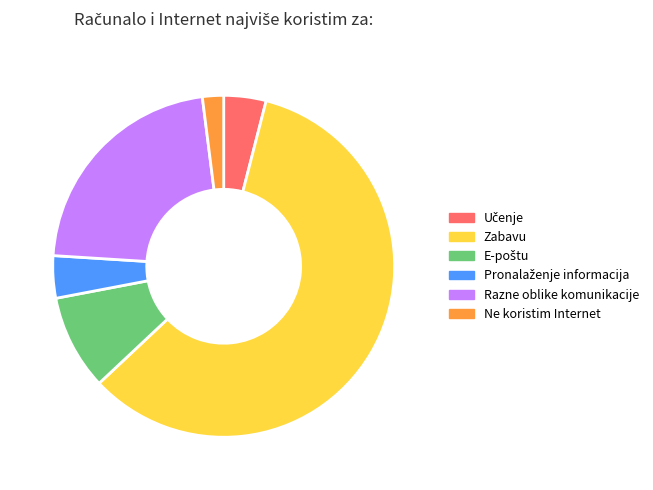

How many slices are in this pie chart?

6